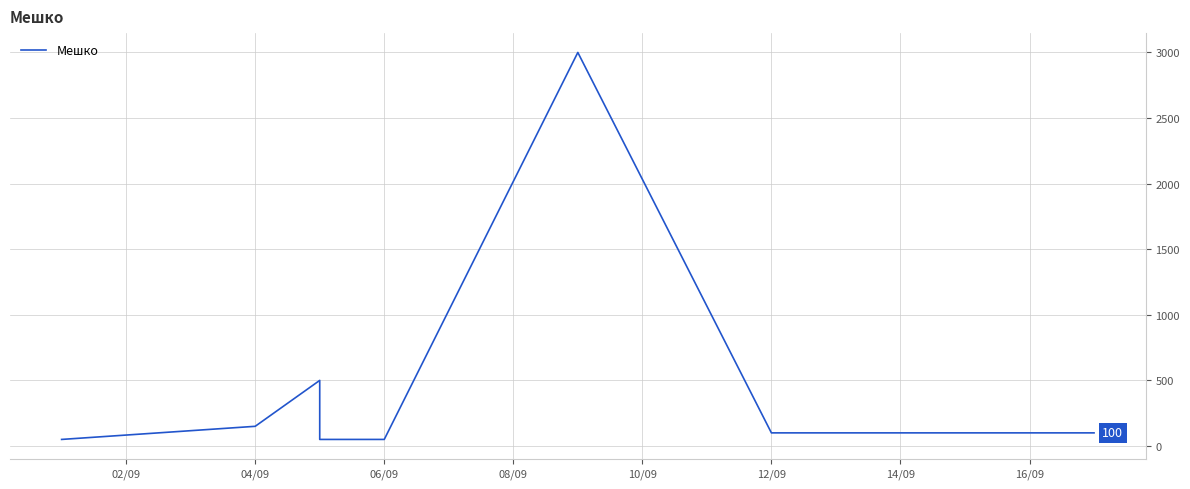

What is the value of the 1st point from the left?

50